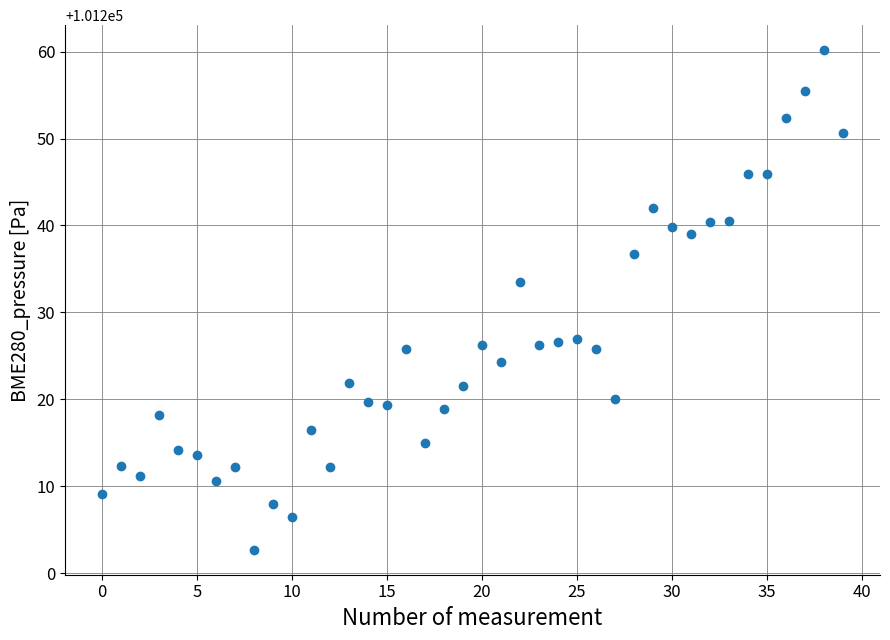

What Y value in the scatter plot is closest to 101231?

101233.5